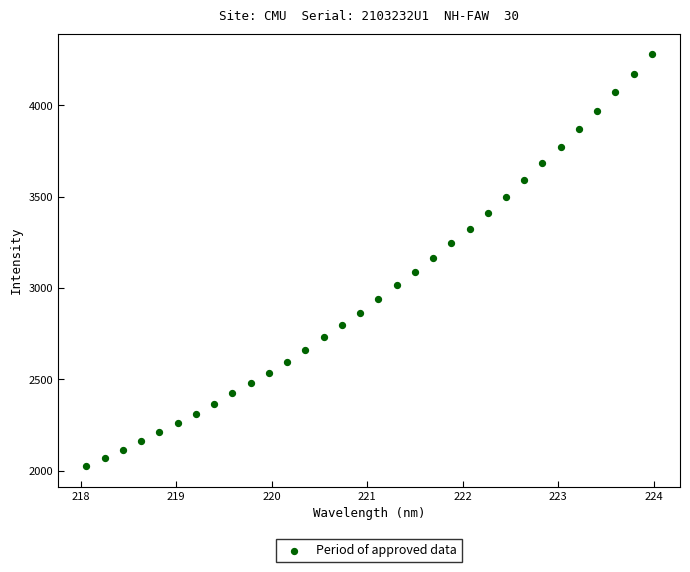

What is the range of Y values (max minus min)?

2254.3